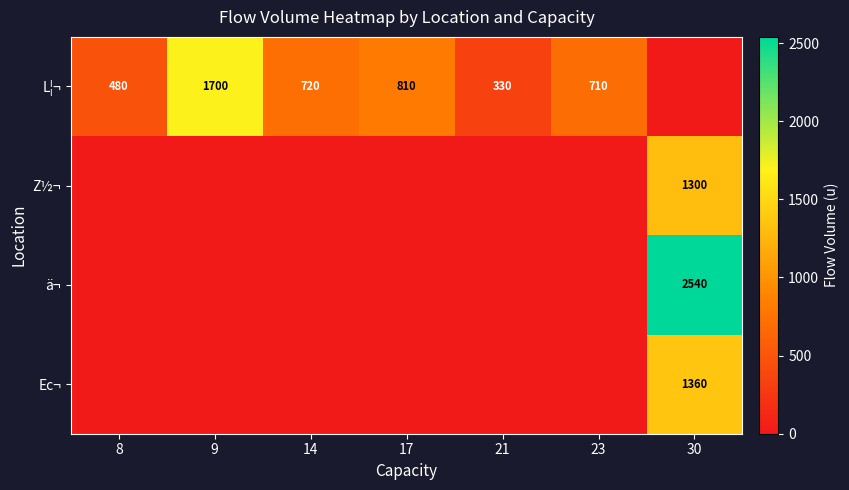

Between 8 and 17, which is larger?

17